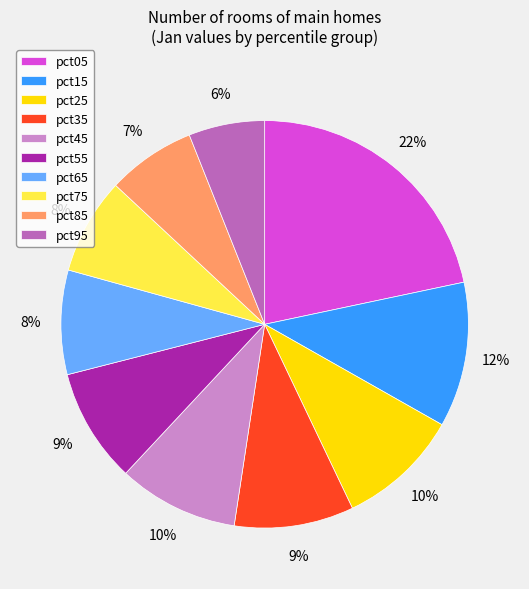

Is the sum of pct85 and pct15 greater than half?

No